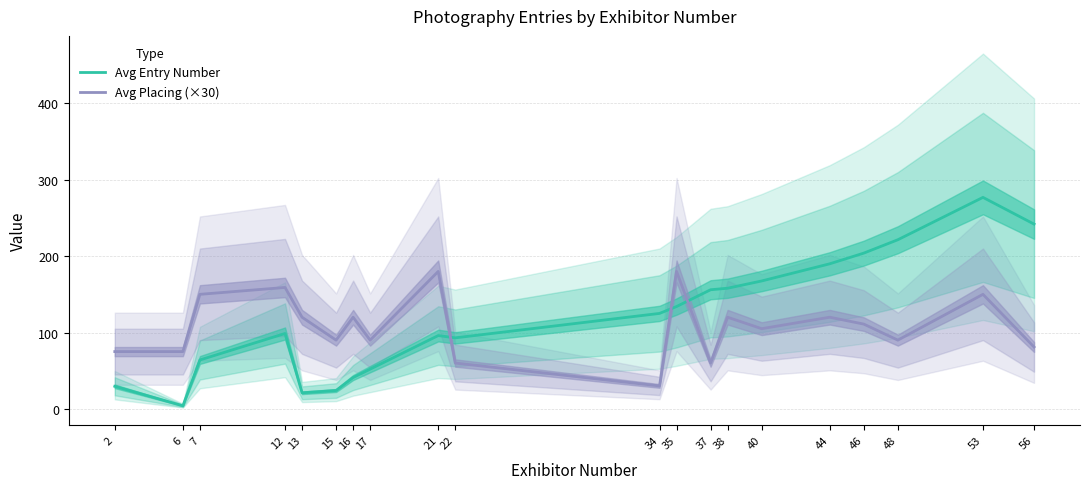

Rank the categories by Avg Entry Number value from lowest to highest.

6, 13, 15, 2, 16, 17, 7, 22, 21, 12, 34, 35, 37, 38, 40, 44, 46, 48, 56, 53